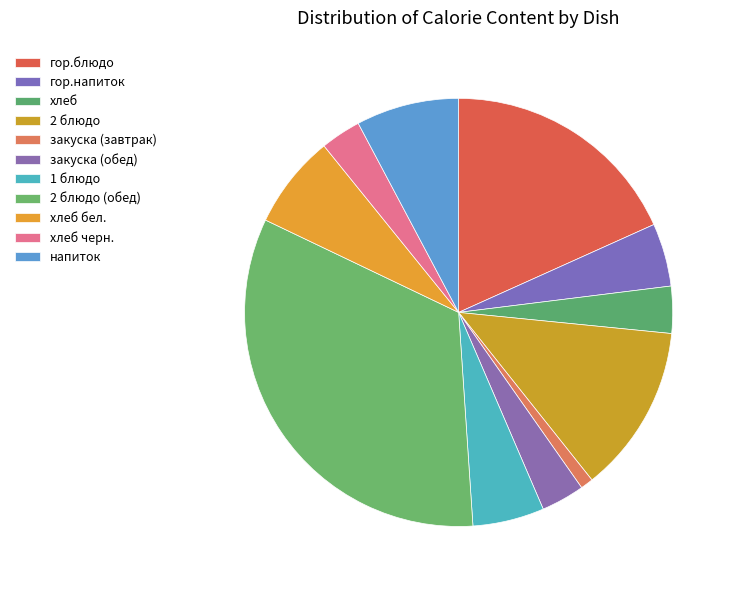

Rank the categories by value from highest to lowest.

2 блюдо (обед), гор.блюдо, 2 блюдо, напиток, хлеб бел., 1 блюдо, гор.напиток, хлеб, закуска (обед), хлеб черн., закуска (завтрак)